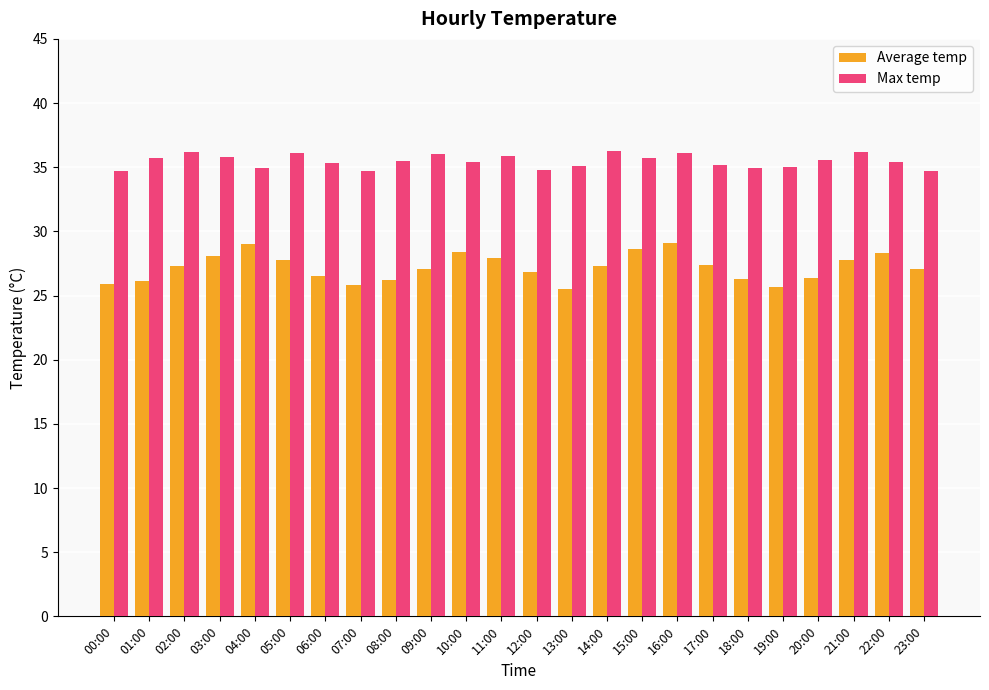

Where does the Average temp series first go above 27?

02:00